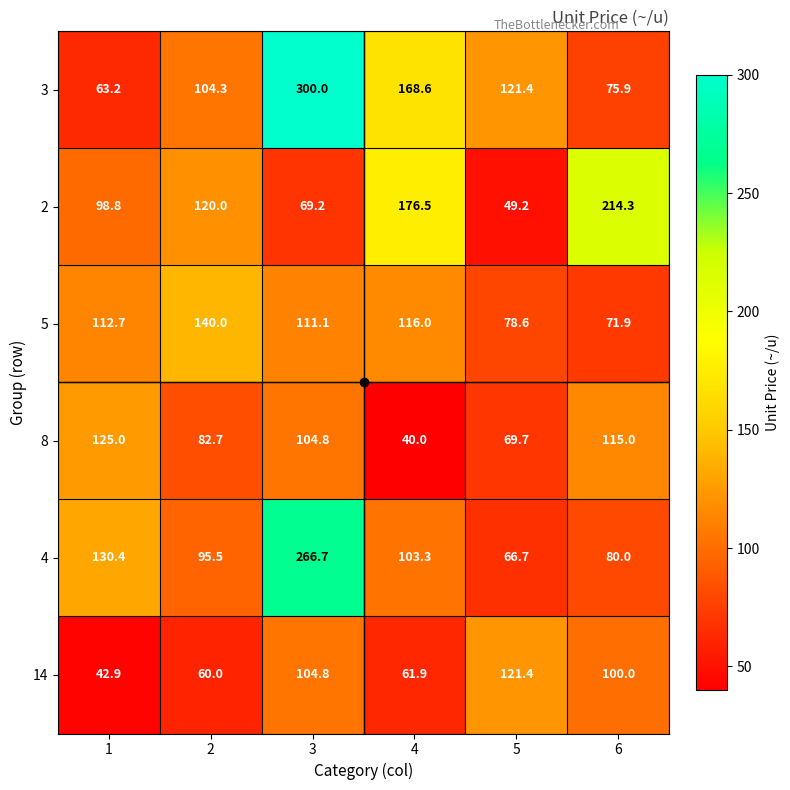

What is the difference between the 8 values at 5 and 4?

29.7